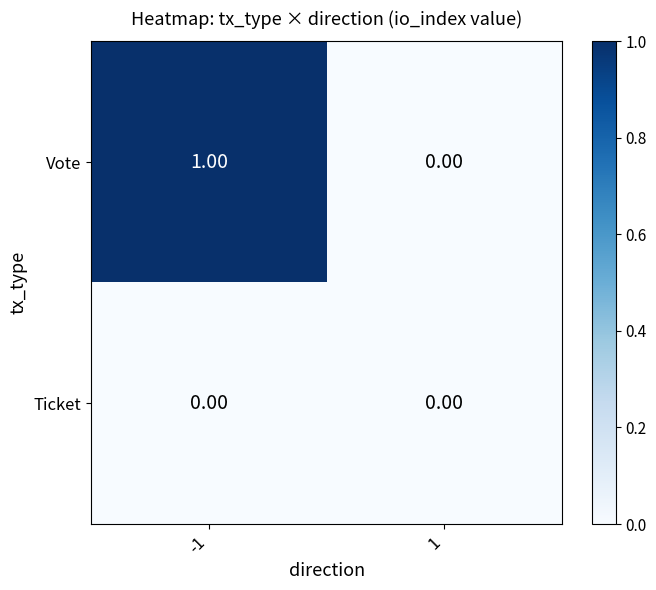

How many data points does each series have?

2